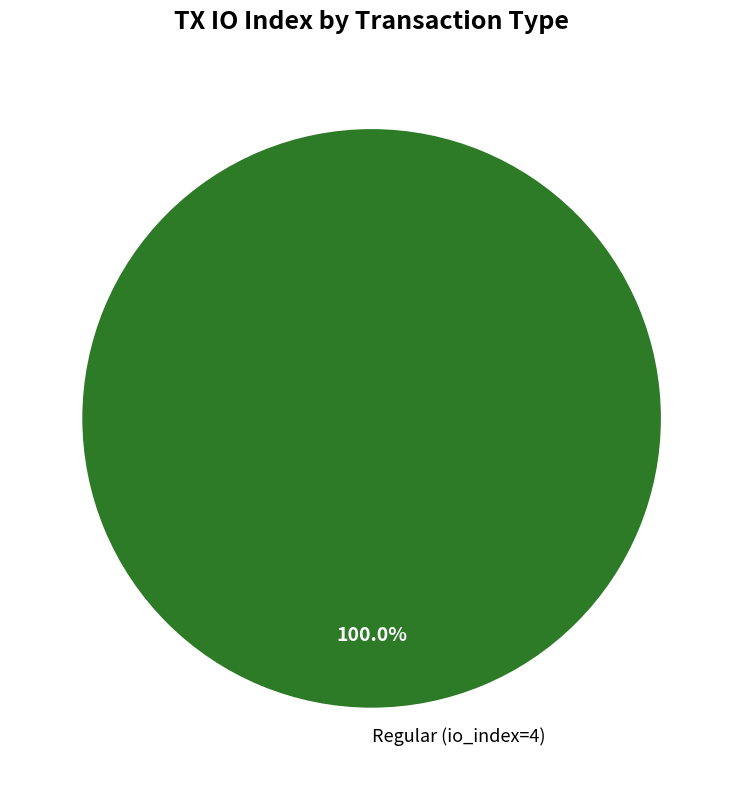

Rank the categories by value from highest to lowest.

Regular (io_index=4)